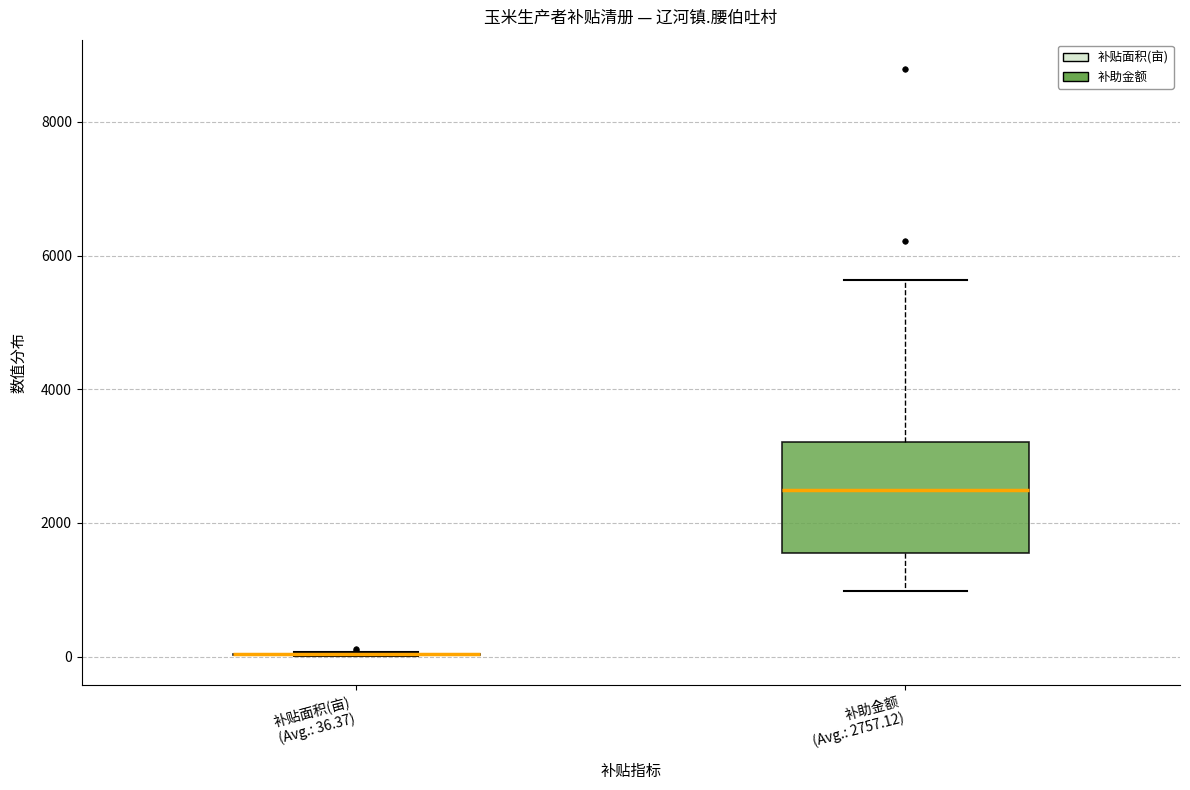

Reading left to right, transcribe this box plot: for each box, give where its median line is, the range the box spans, and where its two whiskers end, as read against the y-axis. The values are not printed on the chart, so give them approximately, as read against the axis.

补贴面积(亩) (Avg.: 36.37): box collapsed to a line at 0, whiskers 0 to 0
补助金额 (Avg.: 2757.12): median 2400, box 1600 to 3200, whiskers 1000 to 5600